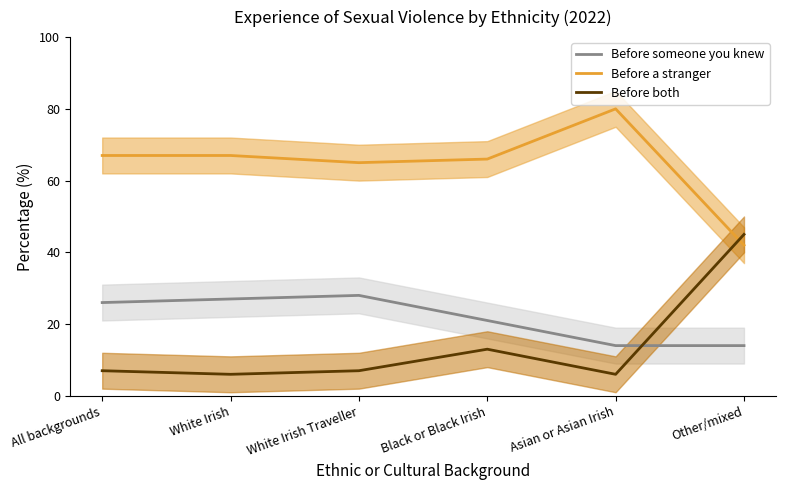

What is the difference between the maximum and second lowest values in the Before someone you knew series?

14